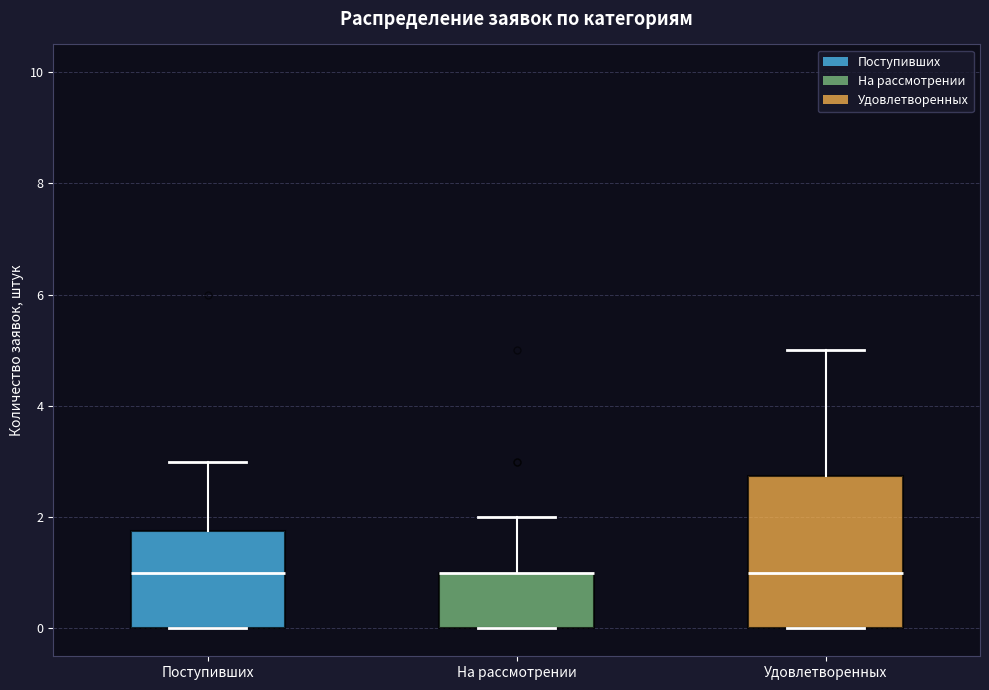

Where is the lower edge of the box for На рассмотрении on the y-axis? The values are not printed on the chart, so give them approximately, as read against the axis.

0.0